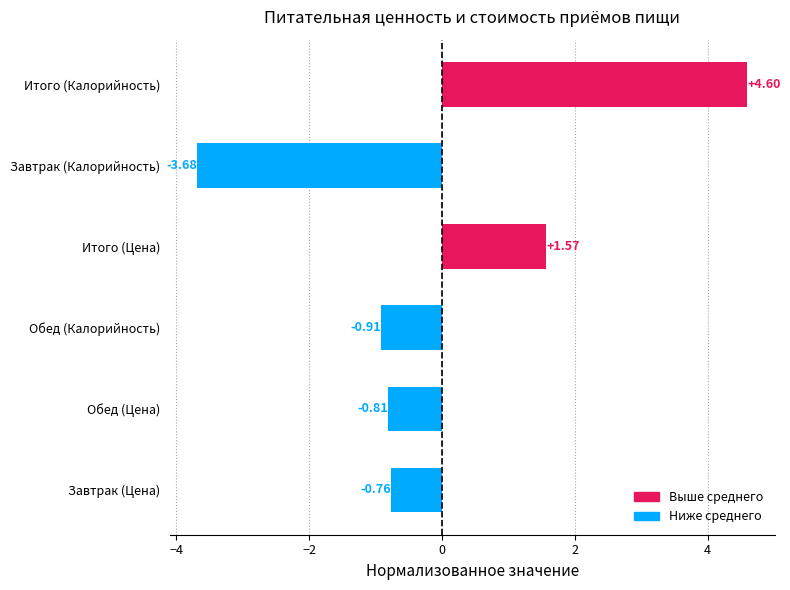

Which label corresponds to the largest value in the chart?

Итого (Калорийность)